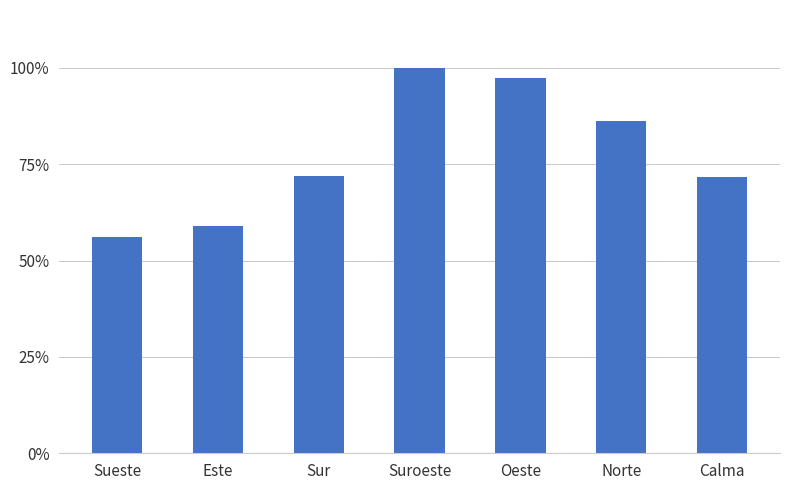

Which category has the highest value across all series?

Suroeste